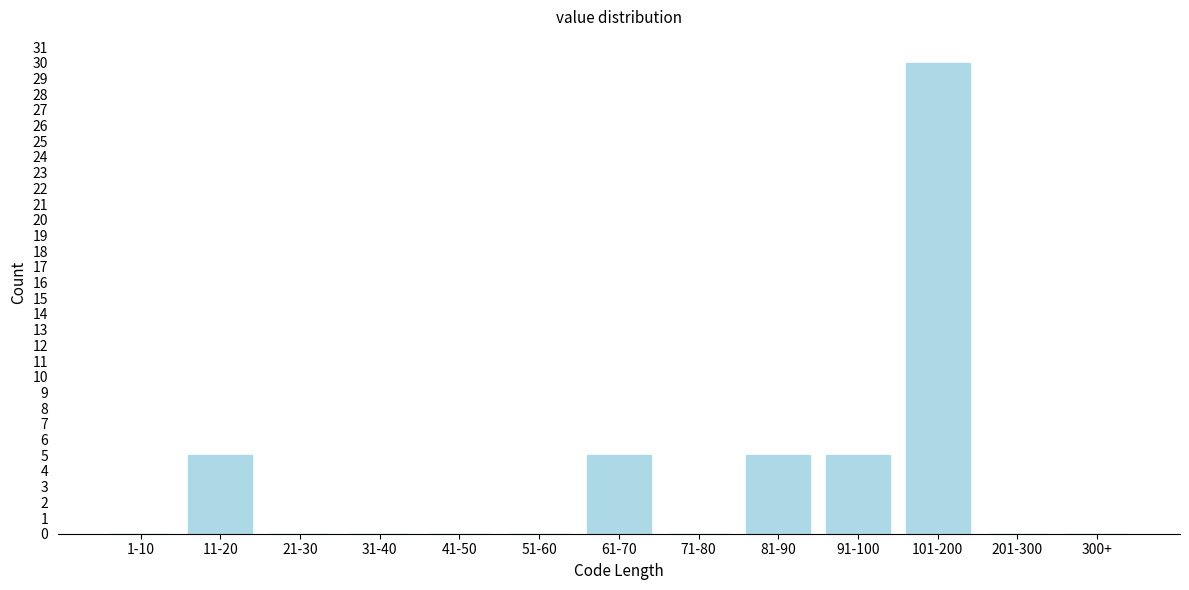

Reading left to right, extract all data points from this chart.

1-10=0	11-20=5	21-30=0	31-40=0	41-50=0	51-60=0	61-70=5	71-80=0	81-90=5	91-100=5	101-200=30	201-300=0	300+=0